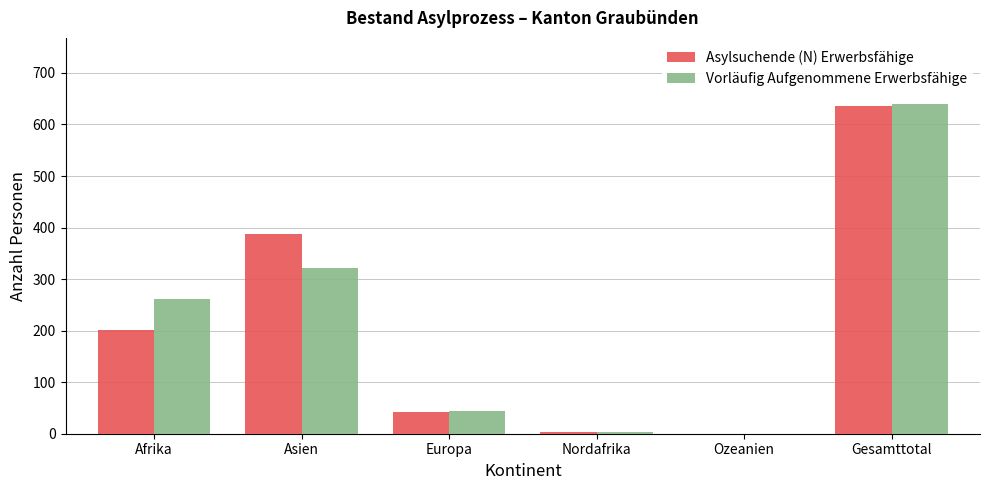

Read the Vorläufig Aufgenommene Erwerbsfähige value at Afrika.

262